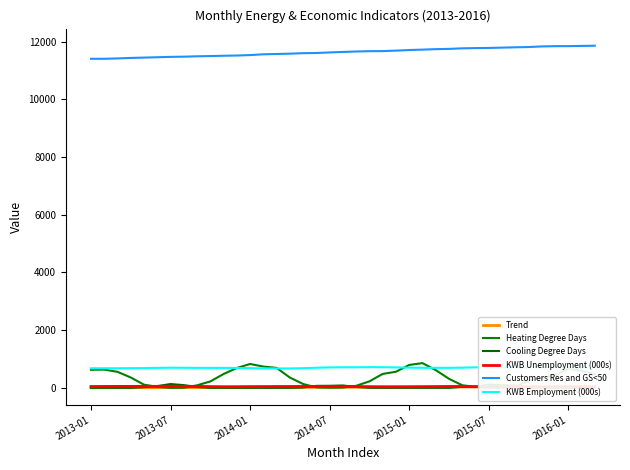

Is it true that Cooling Degree Days equals 0.0 at 27?

True